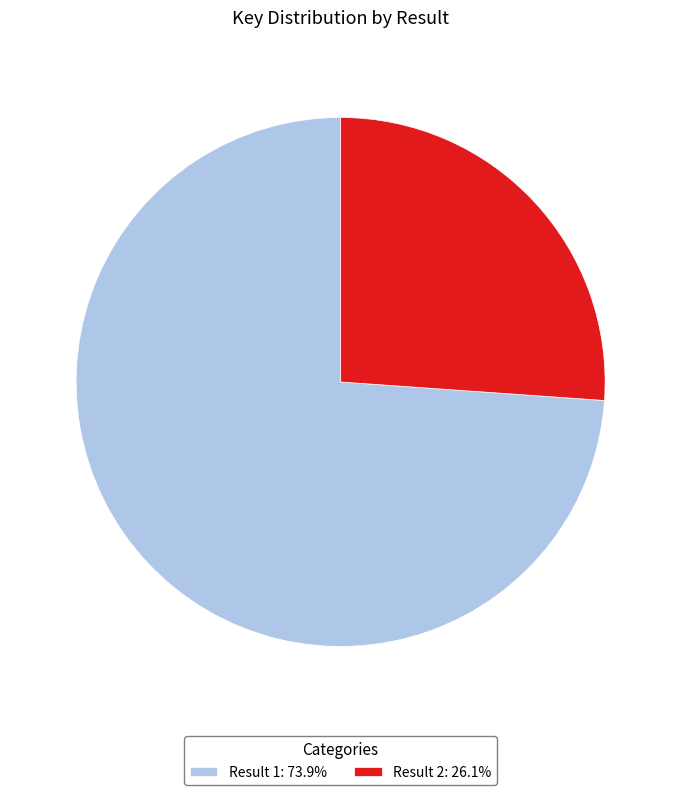

Count the number of slices in the pie.

2